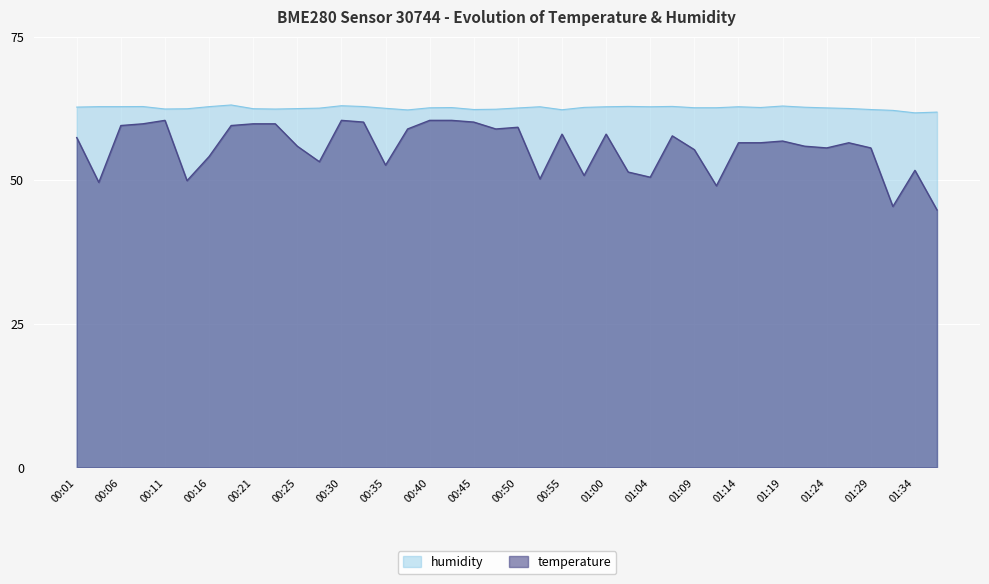

How many data points in temperature are above 56?

22